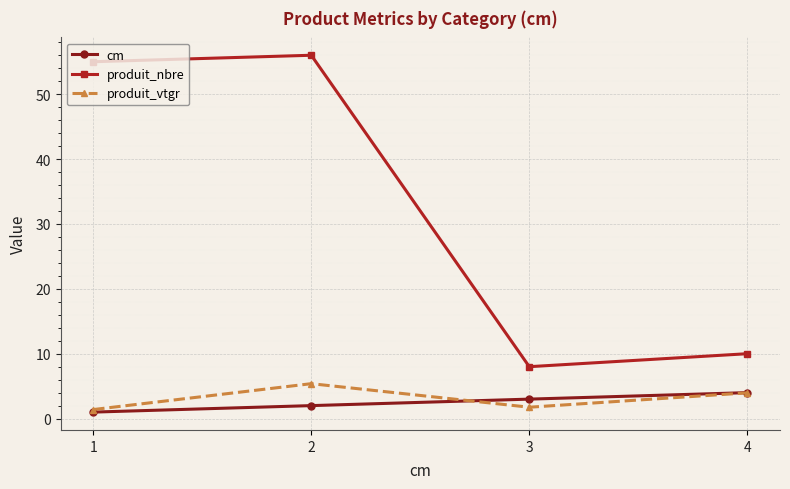

Which label corresponds to the largest value in the chart?

2